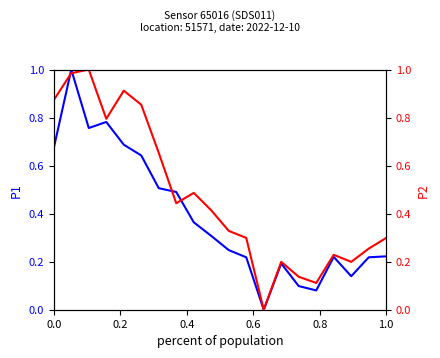

What is the difference between the second highest and minimum values in the P2 series?

1.0